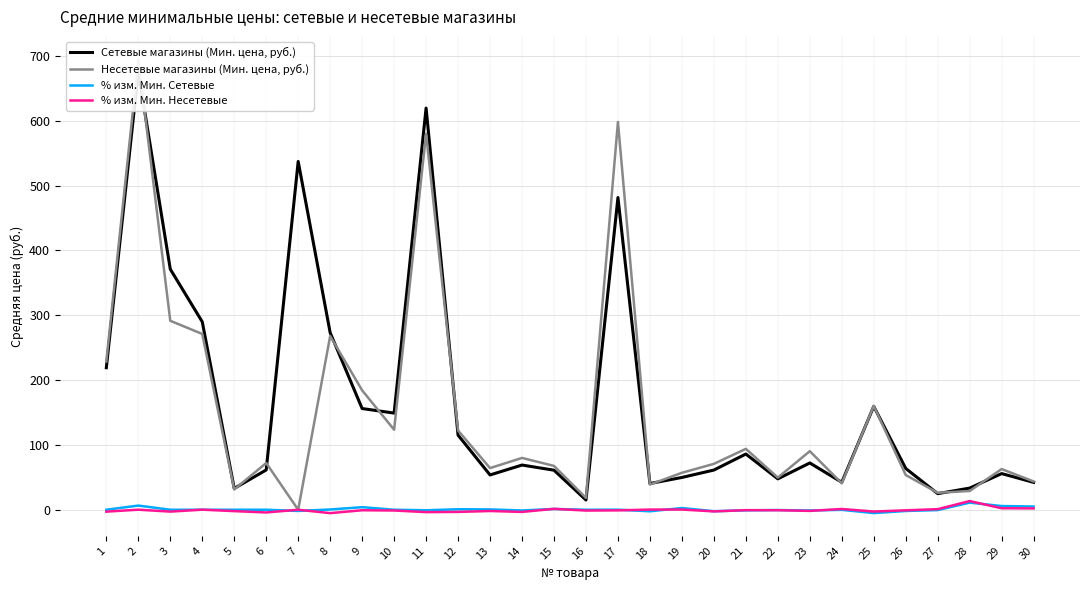

How many lines are shown in the chart?

4